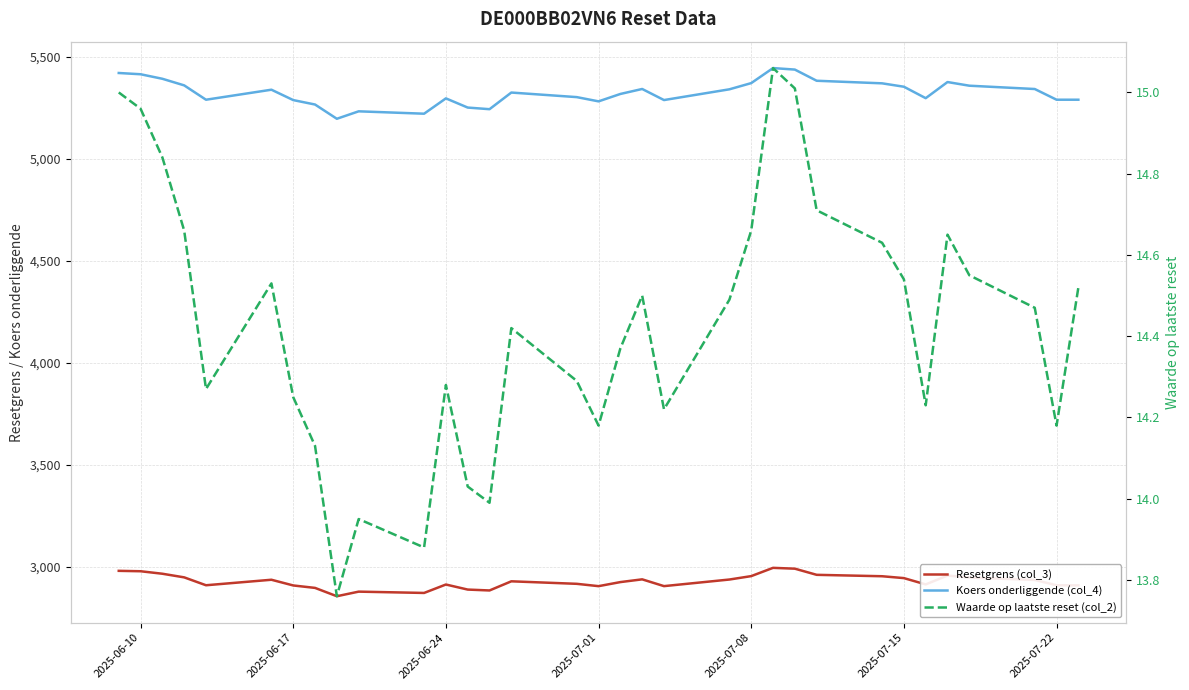

True or false: Koers onderliggende (col_4) and Waarde op laatste reset (col_2) cross at least once.

False